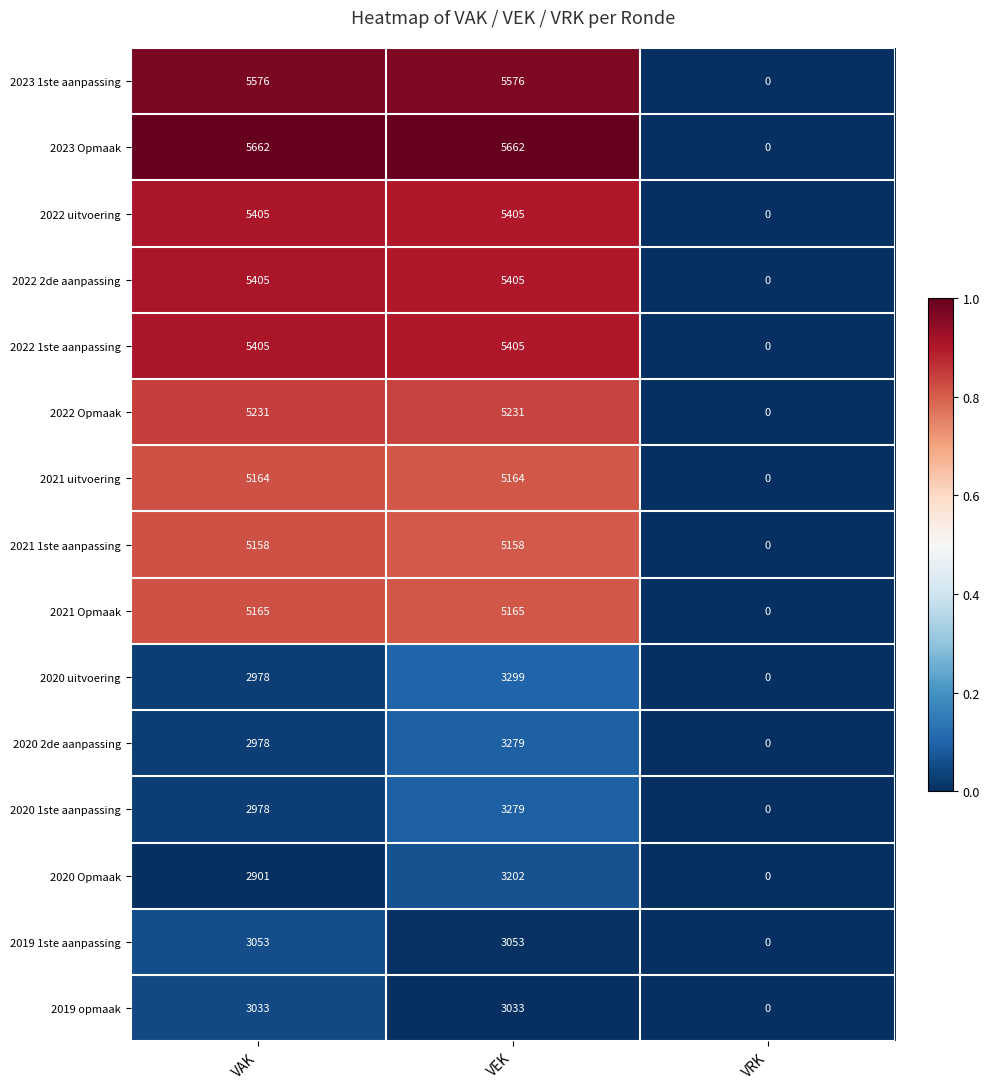

The value of 2020 2de aanpassing at VEK is 3279. True or false?

True